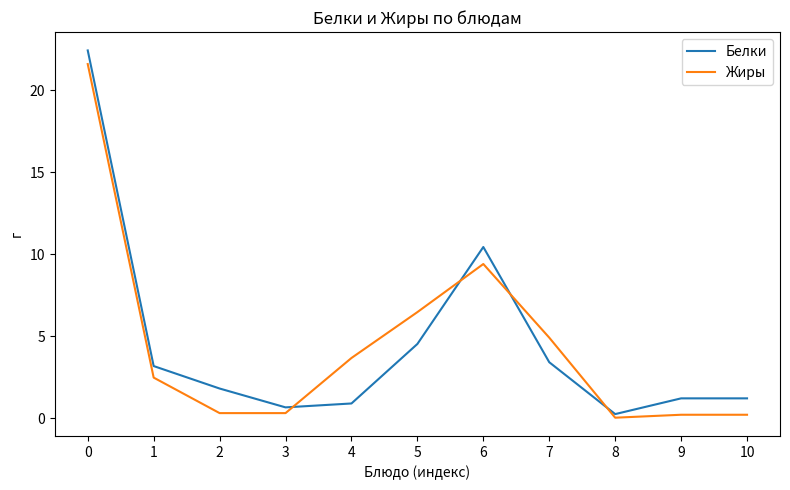

Count the number of data series in this chart.

2